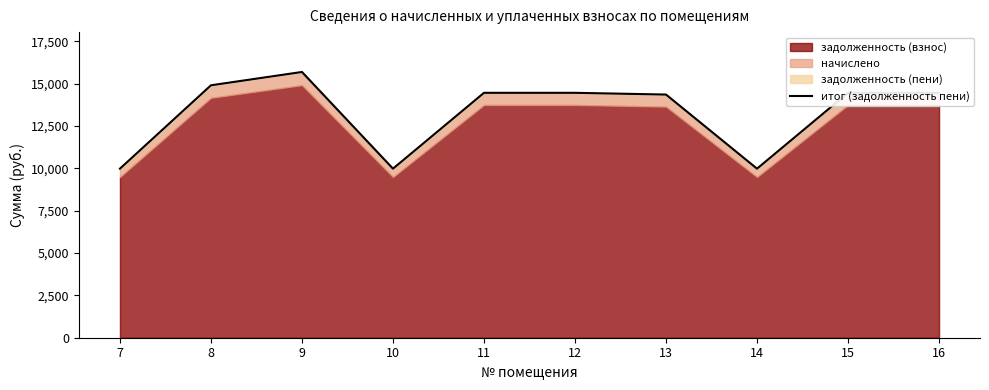

What is the ratio of the value at 12 to the value at 16?

1.0